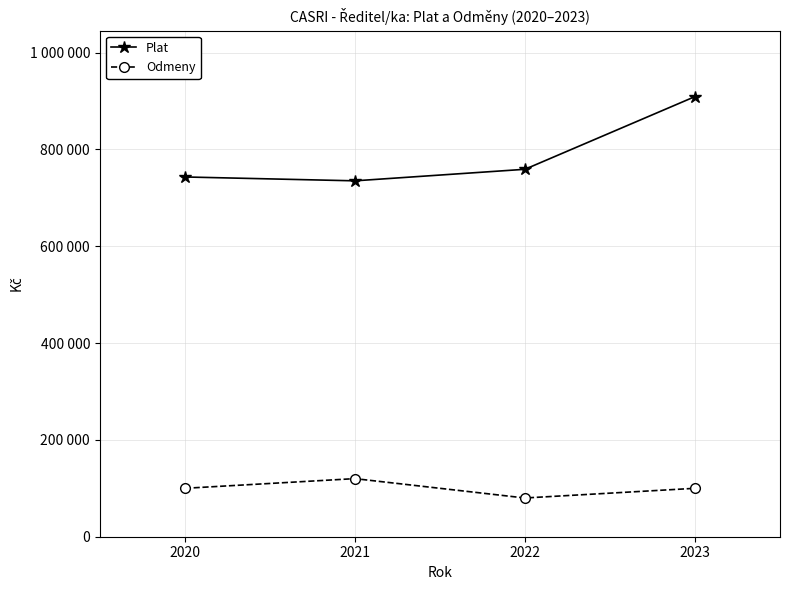

What is the average value of the Odmeny series?

100000